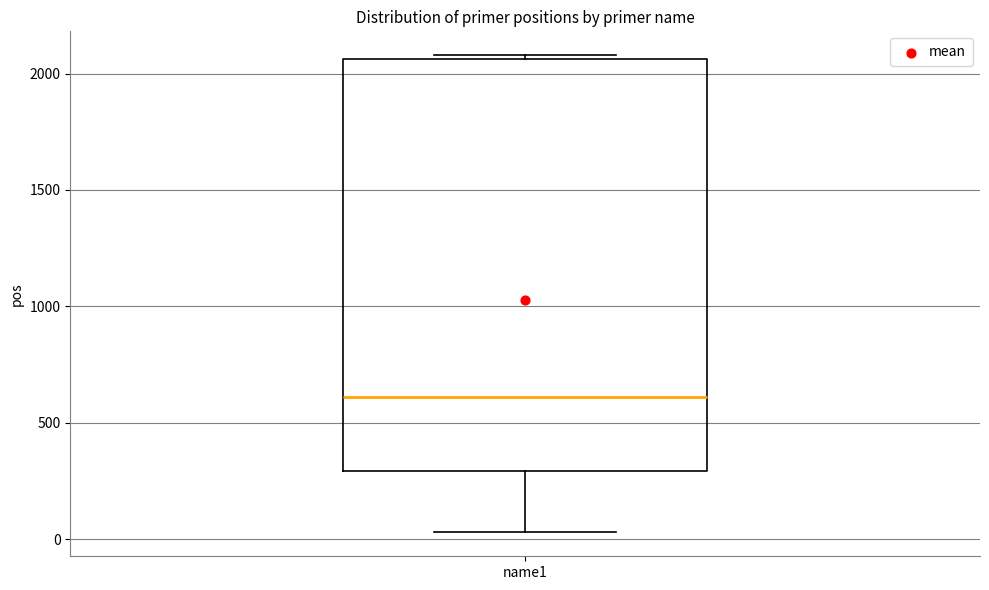

Read this box plot against the y-axis: the position of the median line, the range covered by the box, and the ends of both whiskers. The values are not printed on the chart, so give them approximately, as read against the axis.

median 600, box 300 to 2050, whiskers 50 to 2100